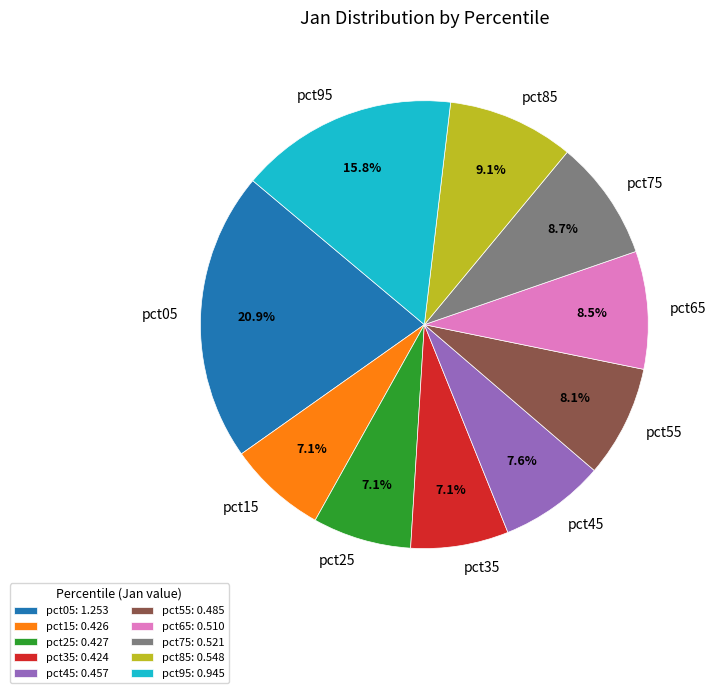

How much of the chart is everything except pct95?

84.2%